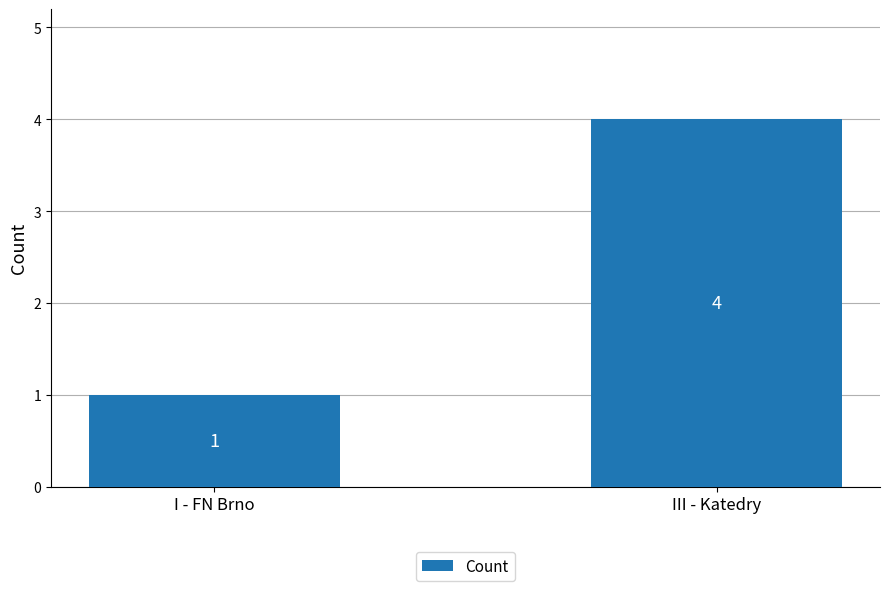

What is the change in value from I - FN Brno to III - Katedry?

+3